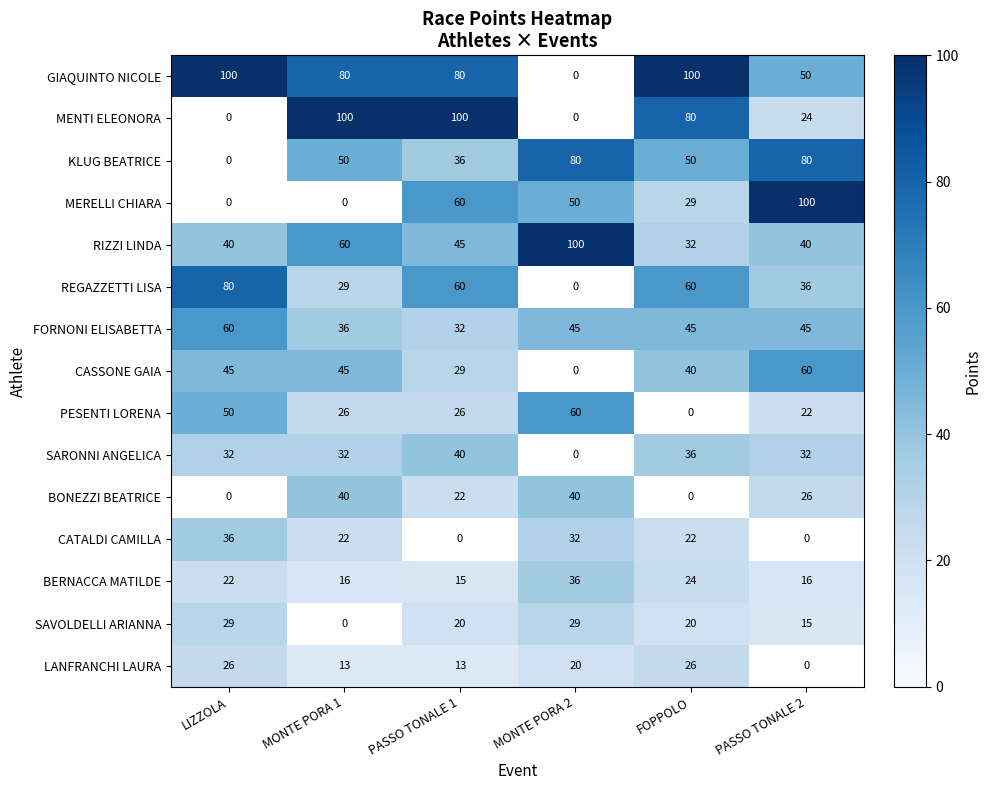

The SAVOLDELLI ARIANNA series shows 35 at FOPPOLO. True or false?

False